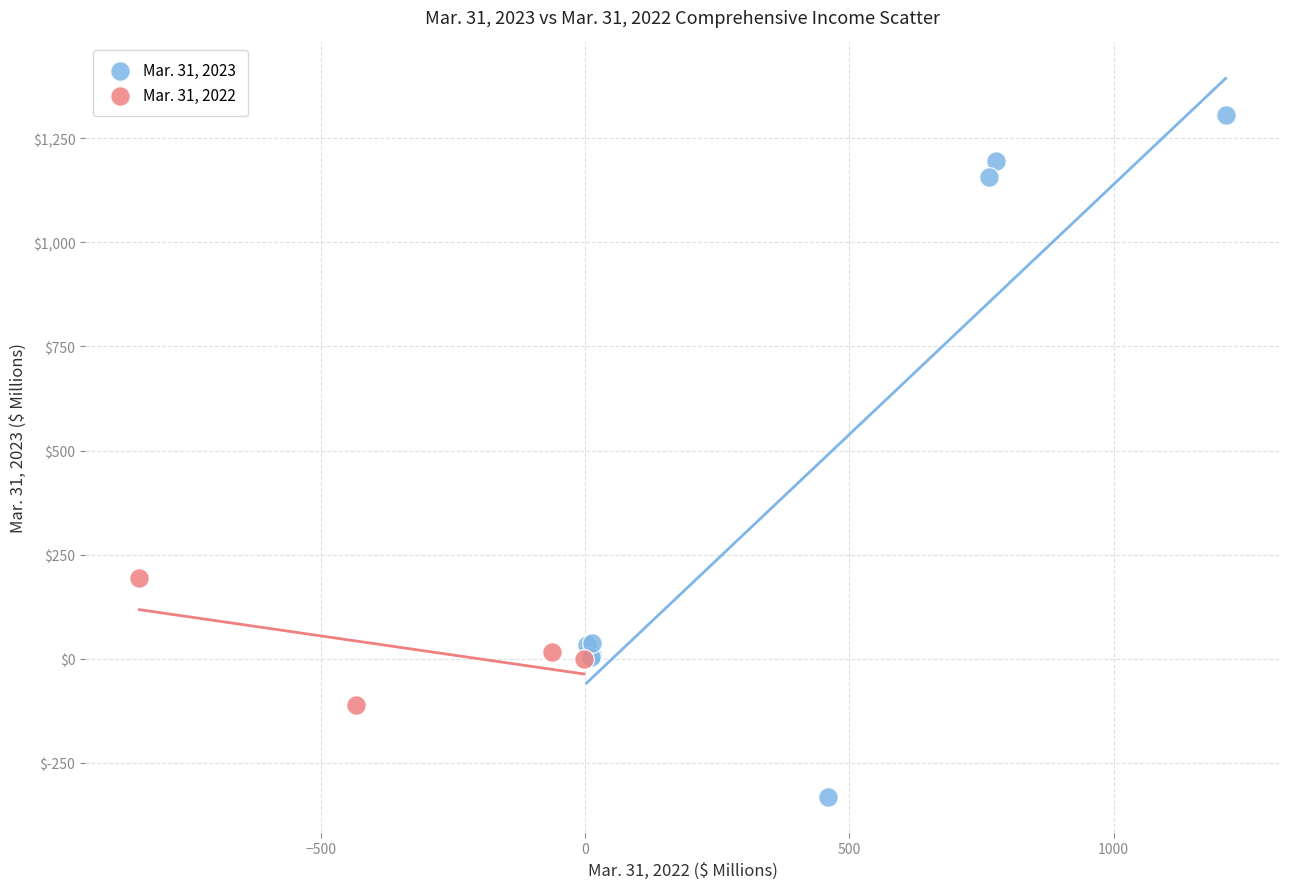

Which series contains the lowest Y value?

Mar. 31, 2023